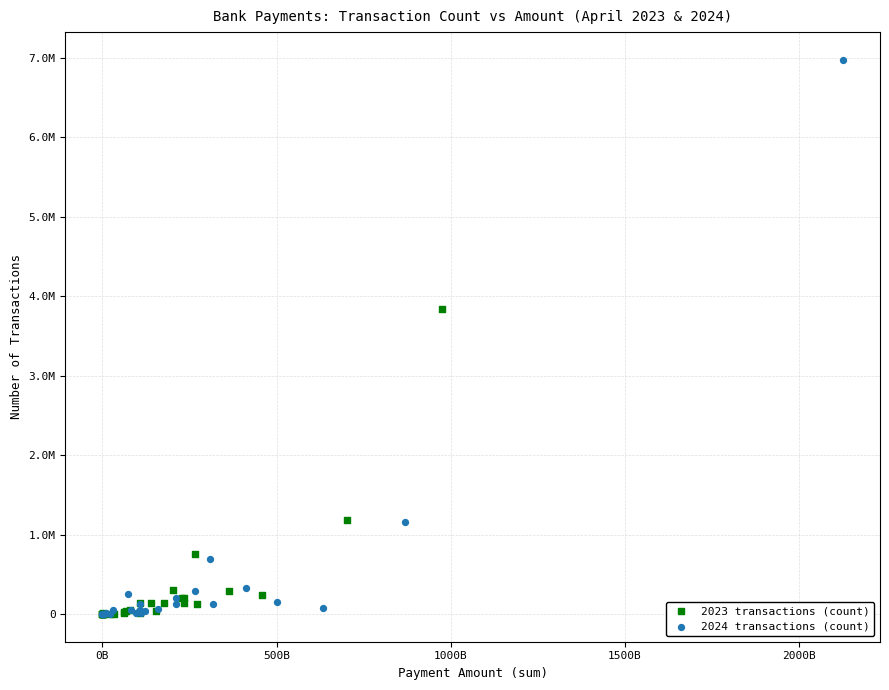

Which series contains the highest Y value?

2024 transactions (count)